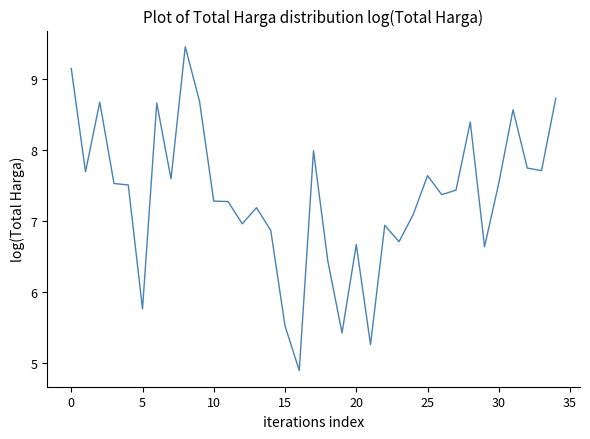

What is the maximum value shown in the chart?

9.5